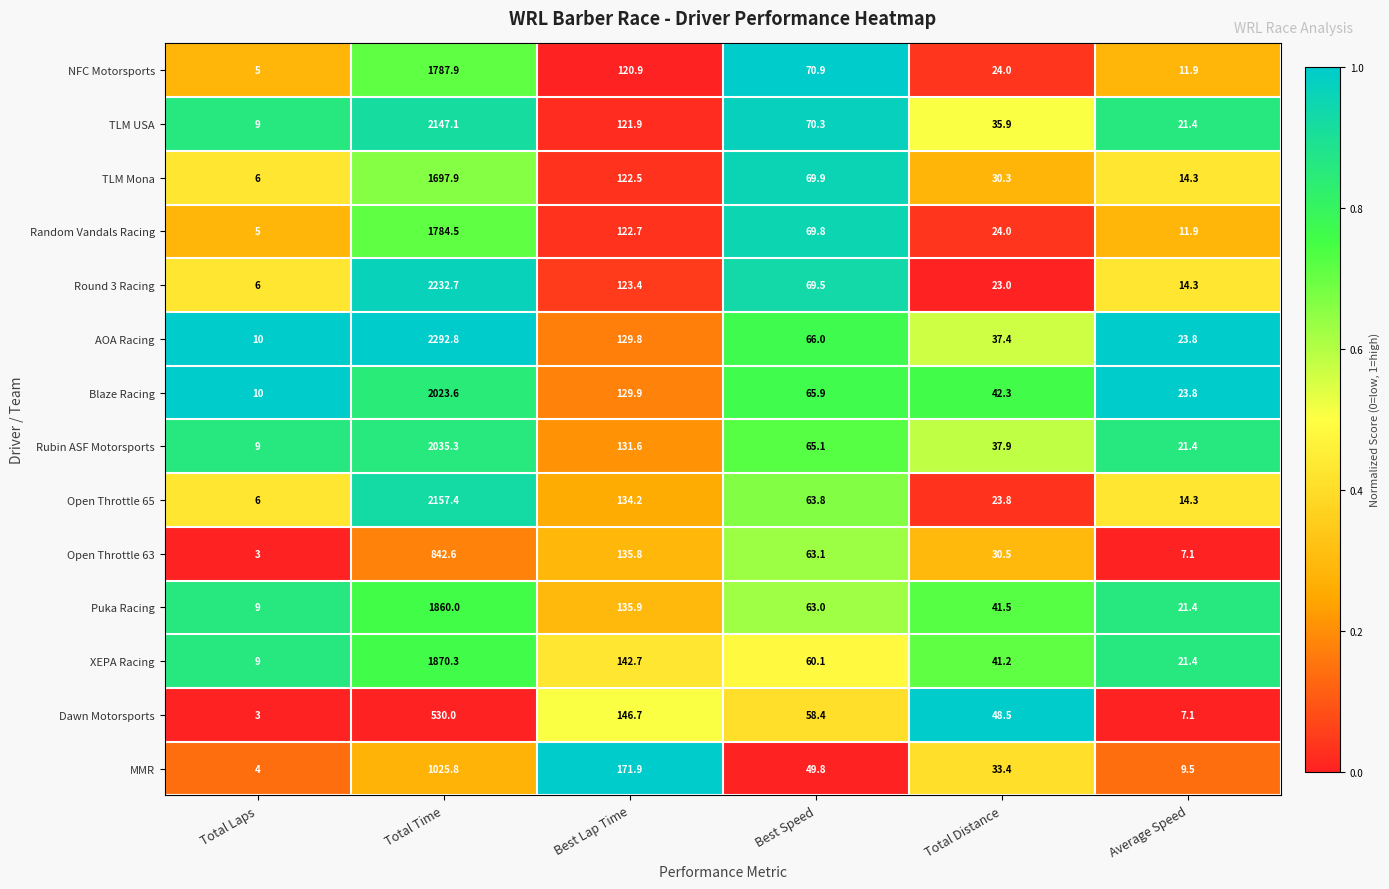

Rank the series by their maximum value, from lowest to highest.

Dawn Motorsports, Open Throttle 63, MMR, TLM Mona, Random Vandals Racing, NFC Motorsports, Puka Racing, XEPA Racing, Blaze Racing, Rubin ASF Motorsports, TLM USA, Open Throttle 65, Round 3 Racing, AOA Racing